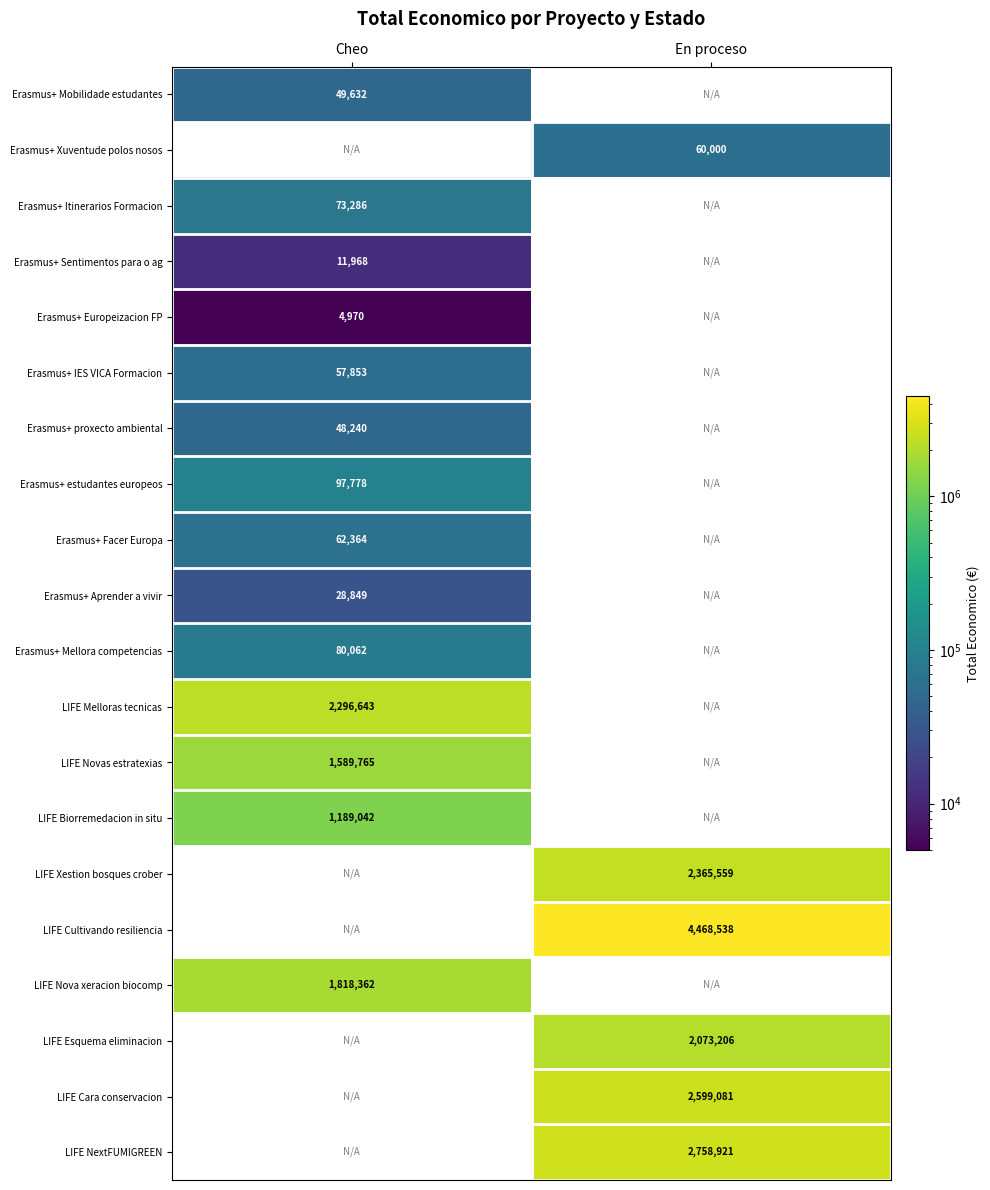

The LIFE Biorremedacion in situ series shows 632138 at Cheo. True or false?

False